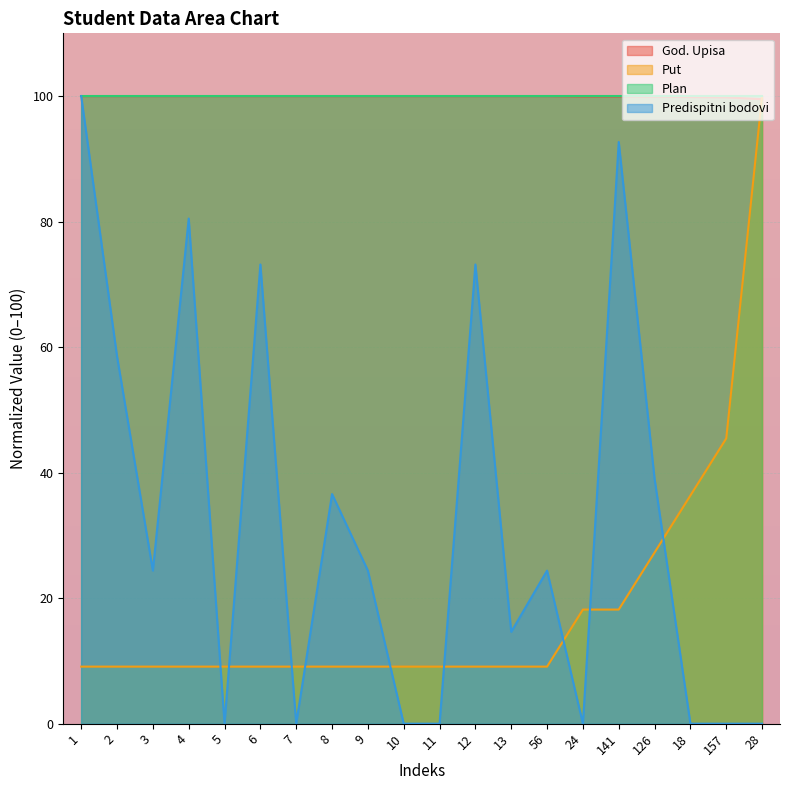

Between 12 and 157, which series saw the biggest shift?

Predispitni bodovi